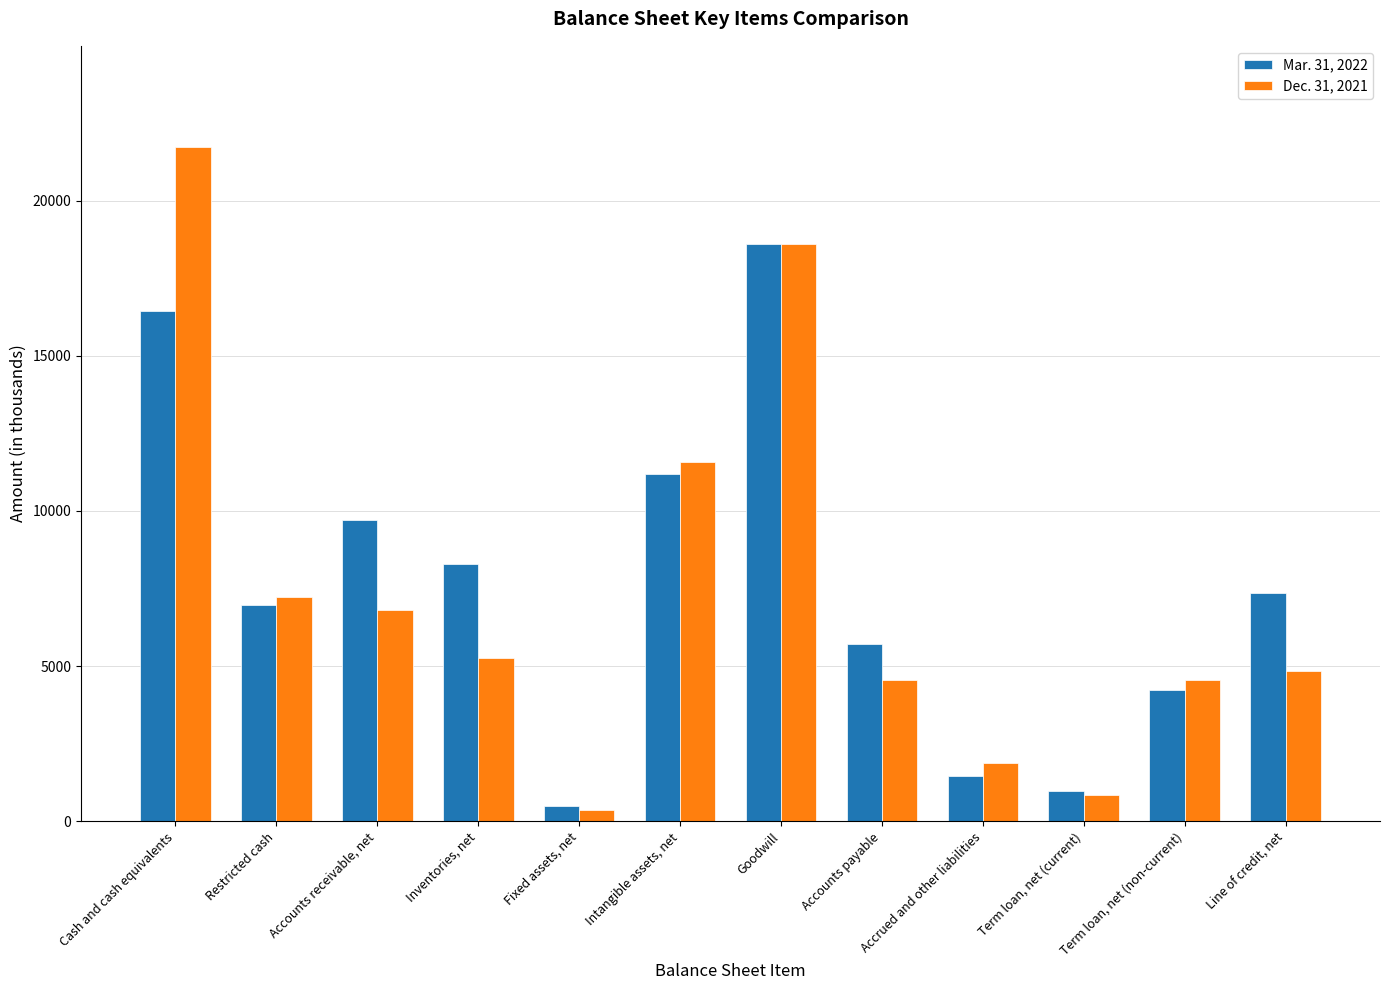

What are all the series names shown in the legend?

Mar. 31, 2022, Dec. 31, 2021